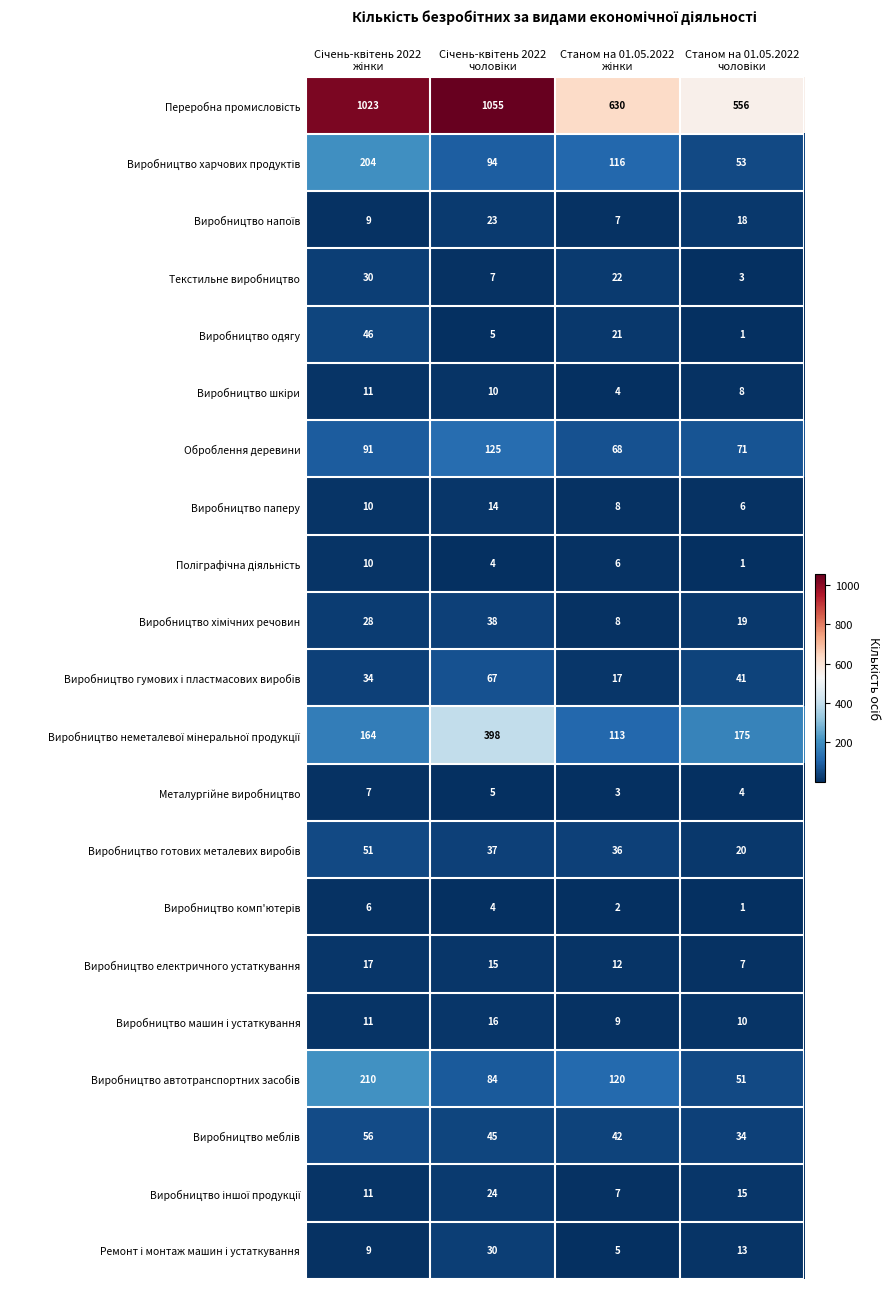

What is the difference between the maximum and minimum values in the Оброблення деревини series?

57